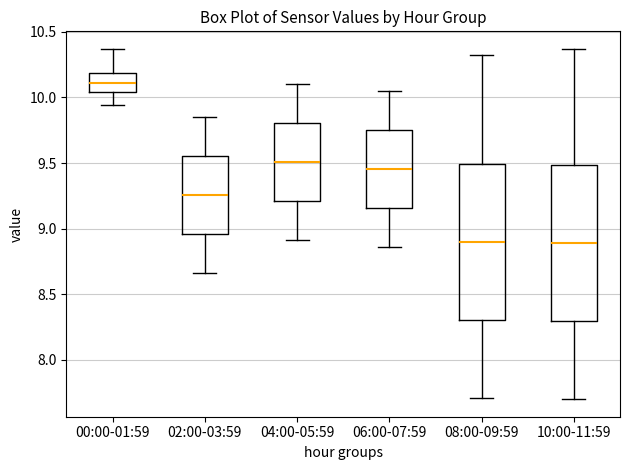

Where does the lower whisker of the box for 04:00-05:59 end on the y-axis? The values are not printed on the chart, so give them approximately, as read against the axis.

8.90